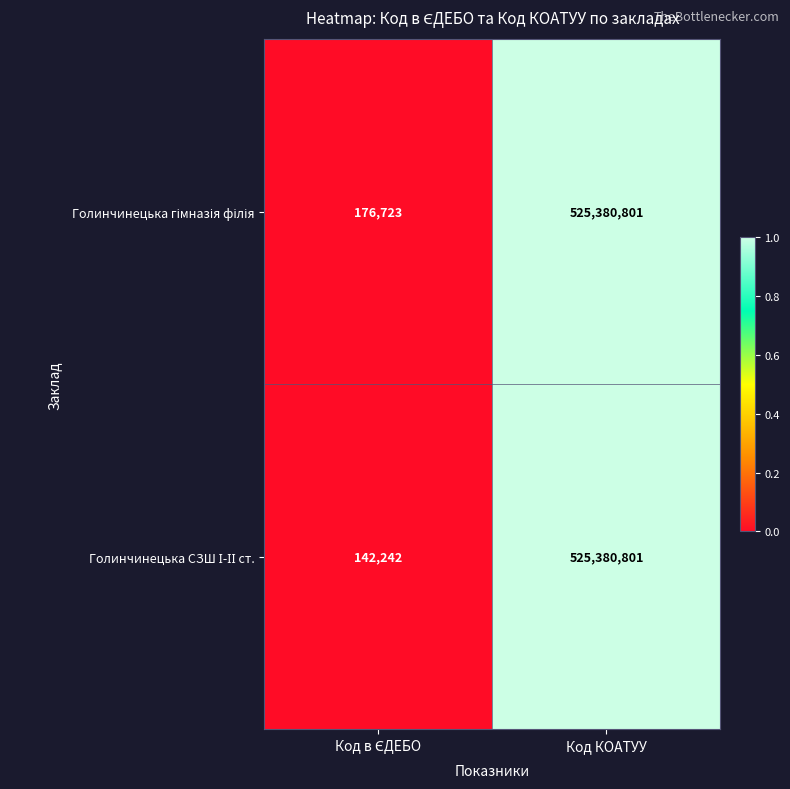

What is the greatest value displayed?

525380801